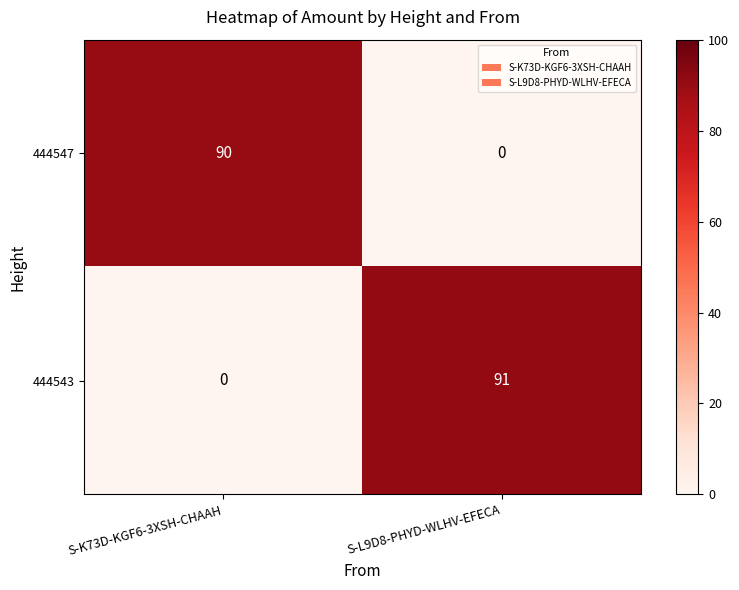

How many data points in 444547 are less than 90?

1